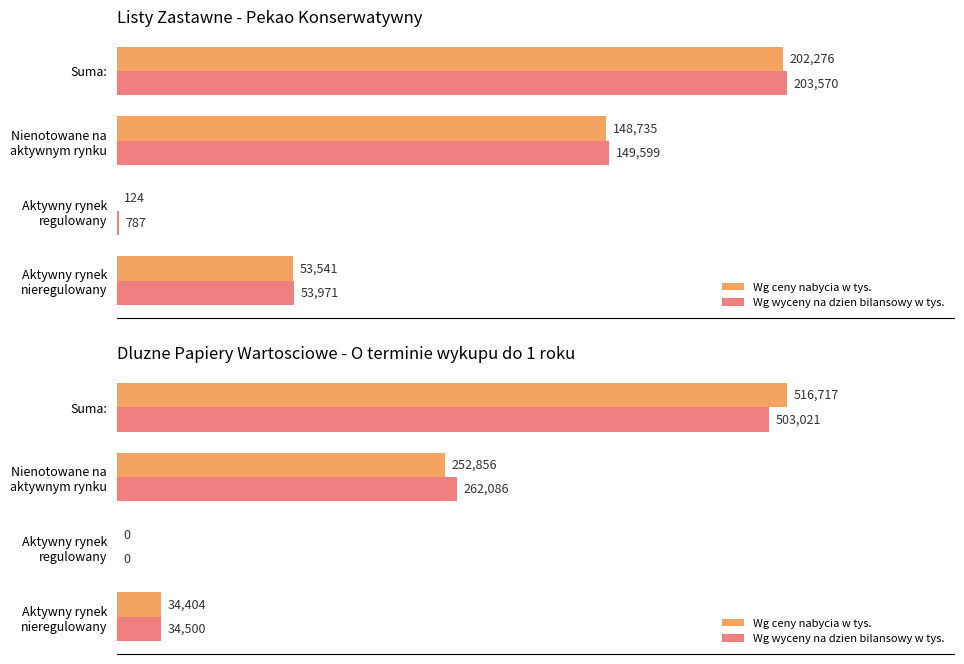

The value of Wg wyceny na dzien bilansowy w tys. at Aktywny rynek regulowany is 0. True or false?

True